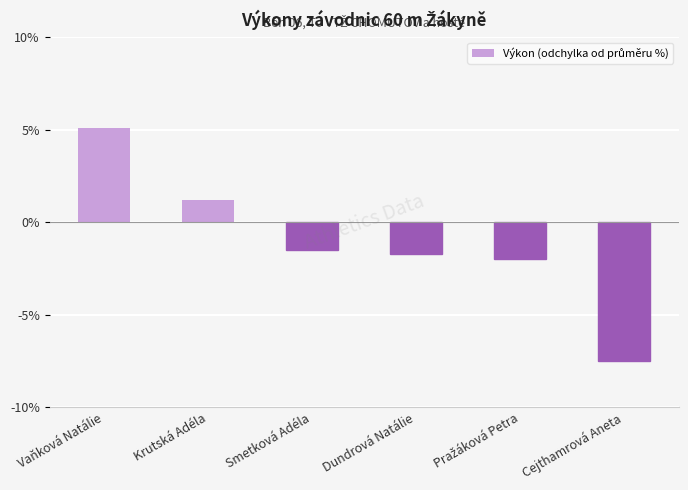

Is it true that the value at Krutská Adéla is 1.2?

True